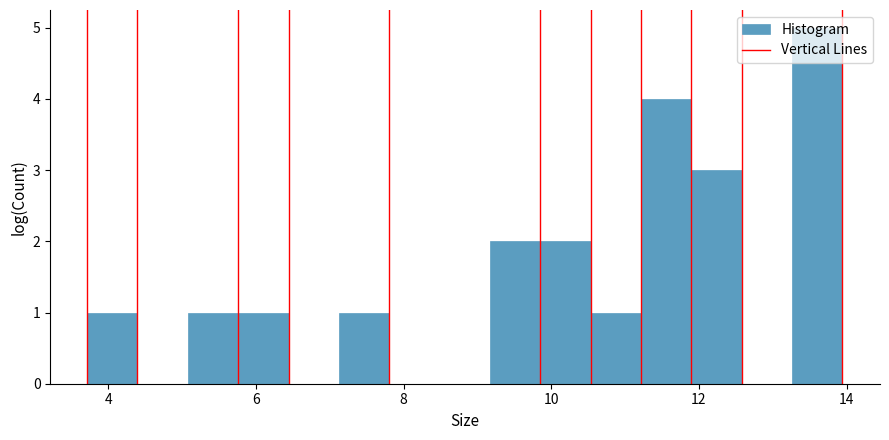

Around what value on the x-axis is the tallest bar? Give the approximate position of its centre, as read against the axis.

13.6